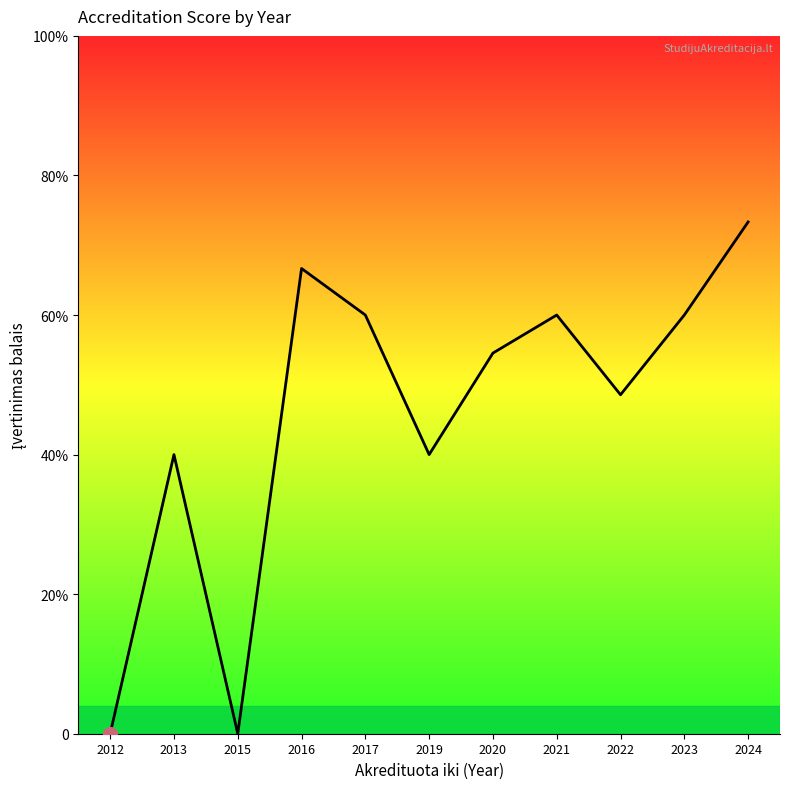

Does the chart have visible grid lines?

No